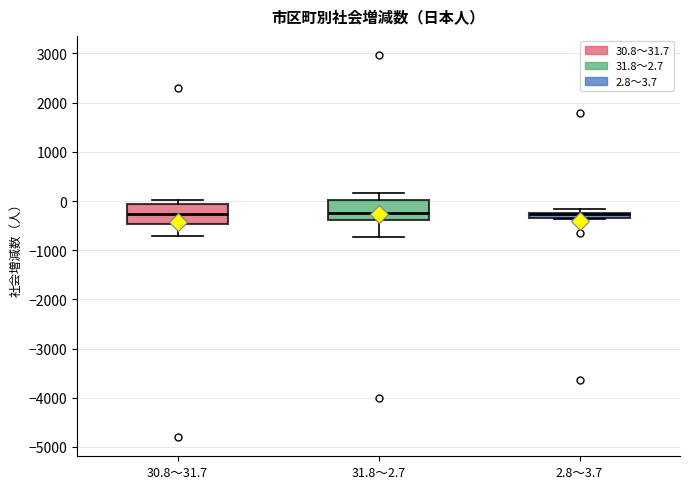

Where does the median line of the box for 30.8～31.7 sit on the y-axis? The values are not printed on the chart, so give them approximately, as read against the axis.

-300